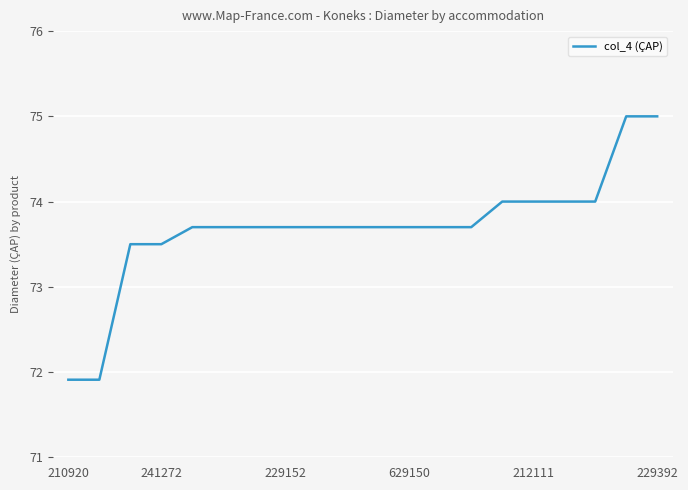

What is the maximum value shown in the chart?

75.0